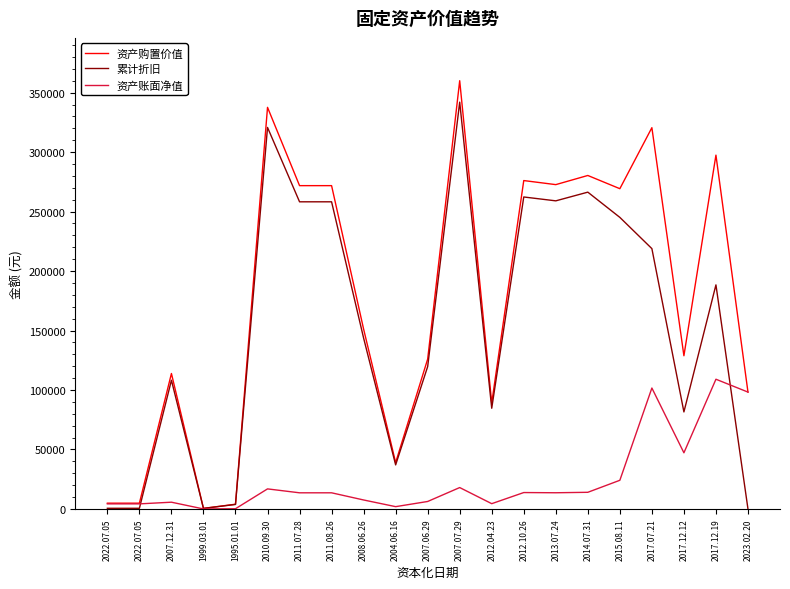

What are all the series names shown in the legend?

资产购置价值, 累计折旧, 资产账面净值